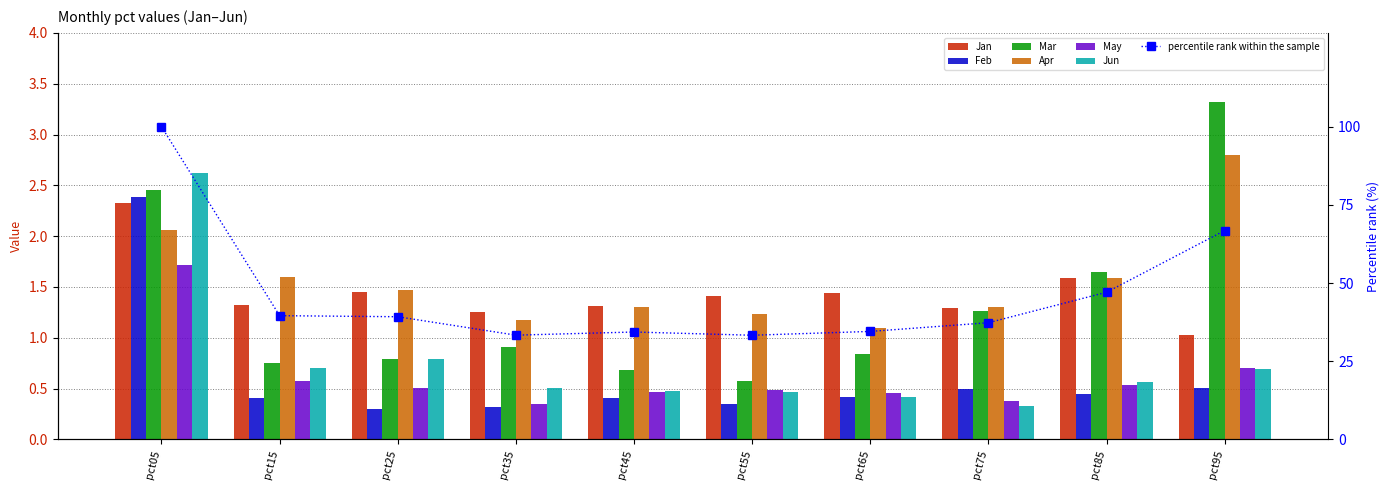

What is the difference between the highest and lowest values at pct95?

2.8